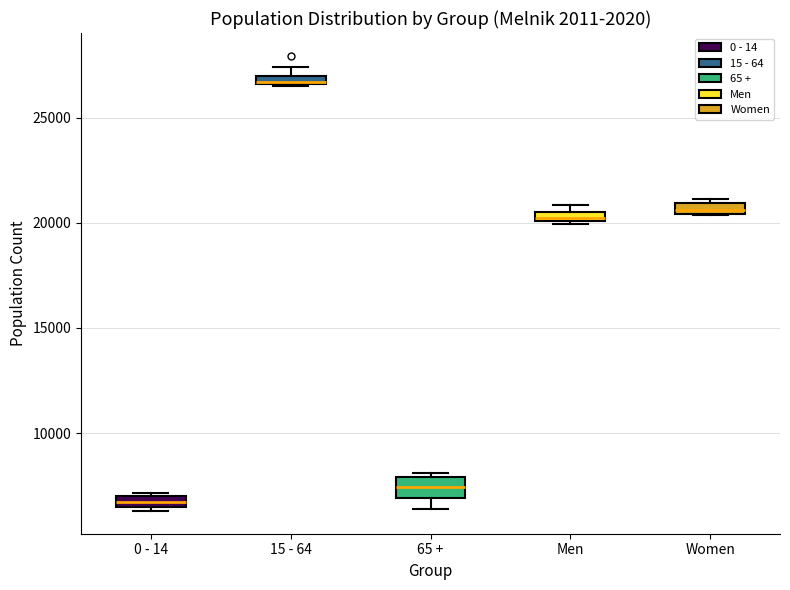

Where is the lower edge of the box for Women on the y-axis? The values are not printed on the chart, so give them approximately, as read against the axis.

20500